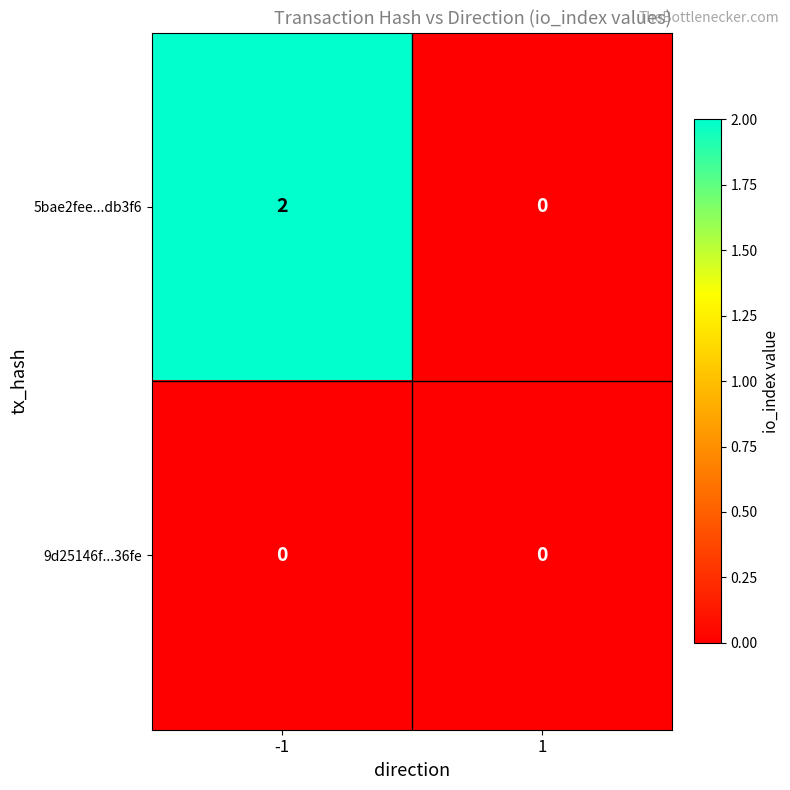

Reading left to right, what are all the values shown in this chart?

5bae2fee...db3f6: -1=2	1=0
9d25146f...36fe: -1=0	1=0